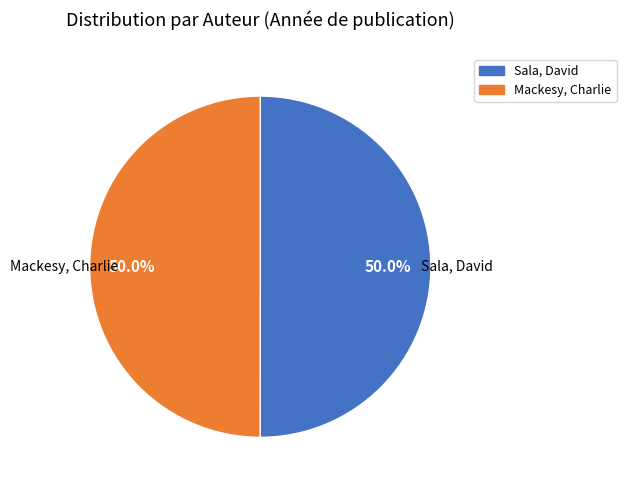

To the nearest percent, what is the average slice percentage?

50%